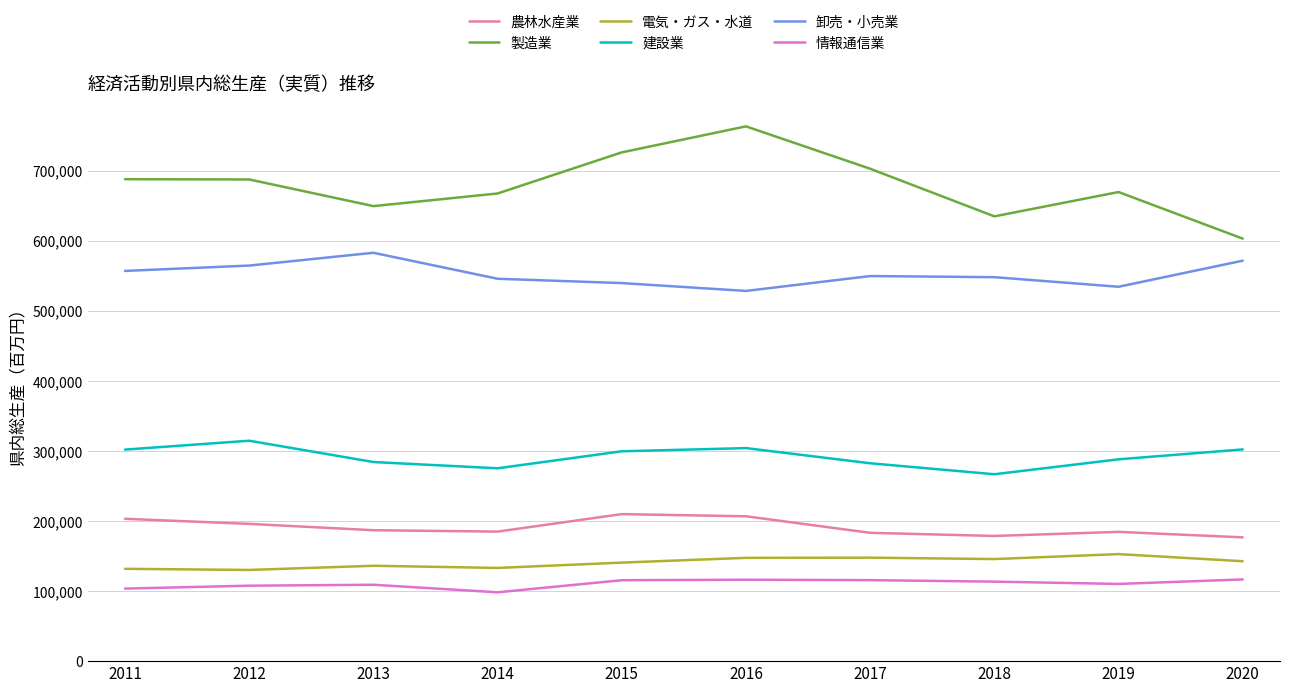

What is the difference between the highest and lowest values at 2019?

559360